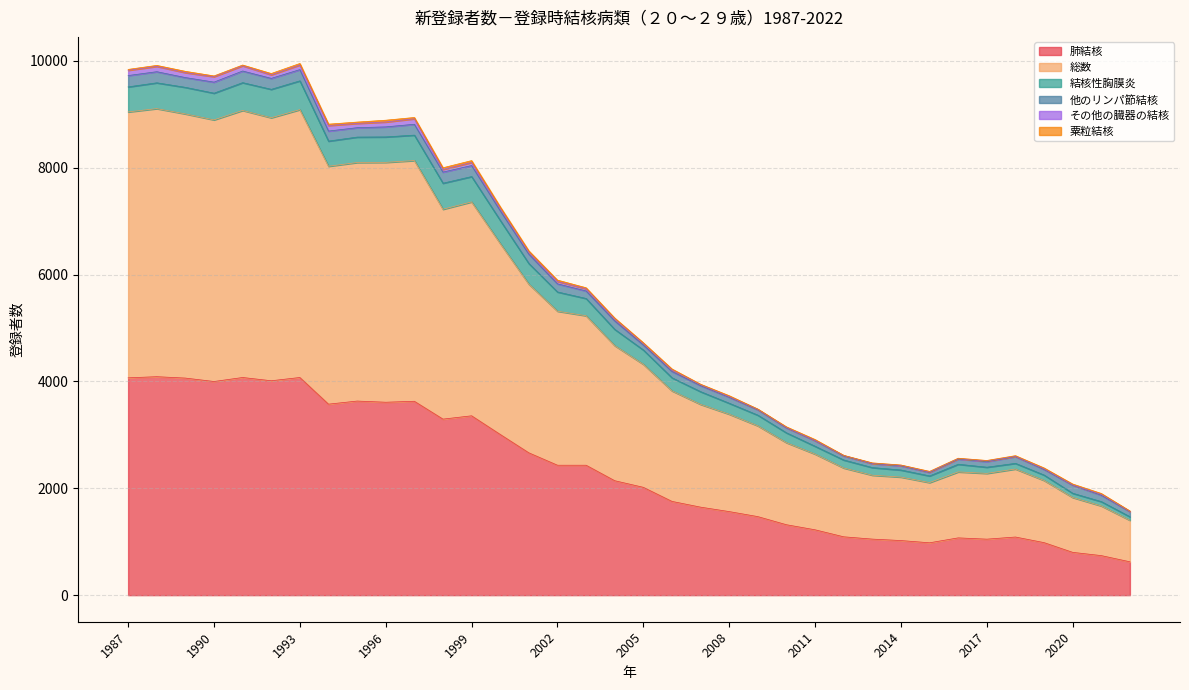

True or false: 肺結核 and 結核性胸膜炎 cross at least once.

False